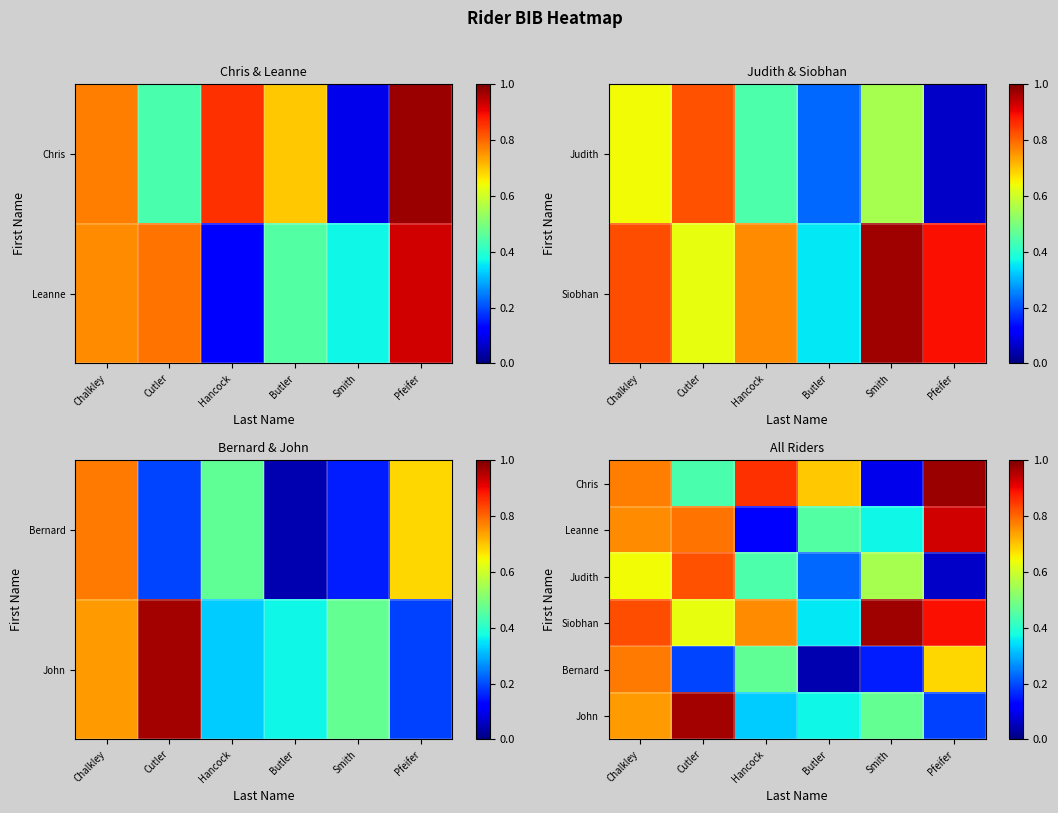

What is the sum of the Leanne values at Pfeifer and Chalkley?

1.7